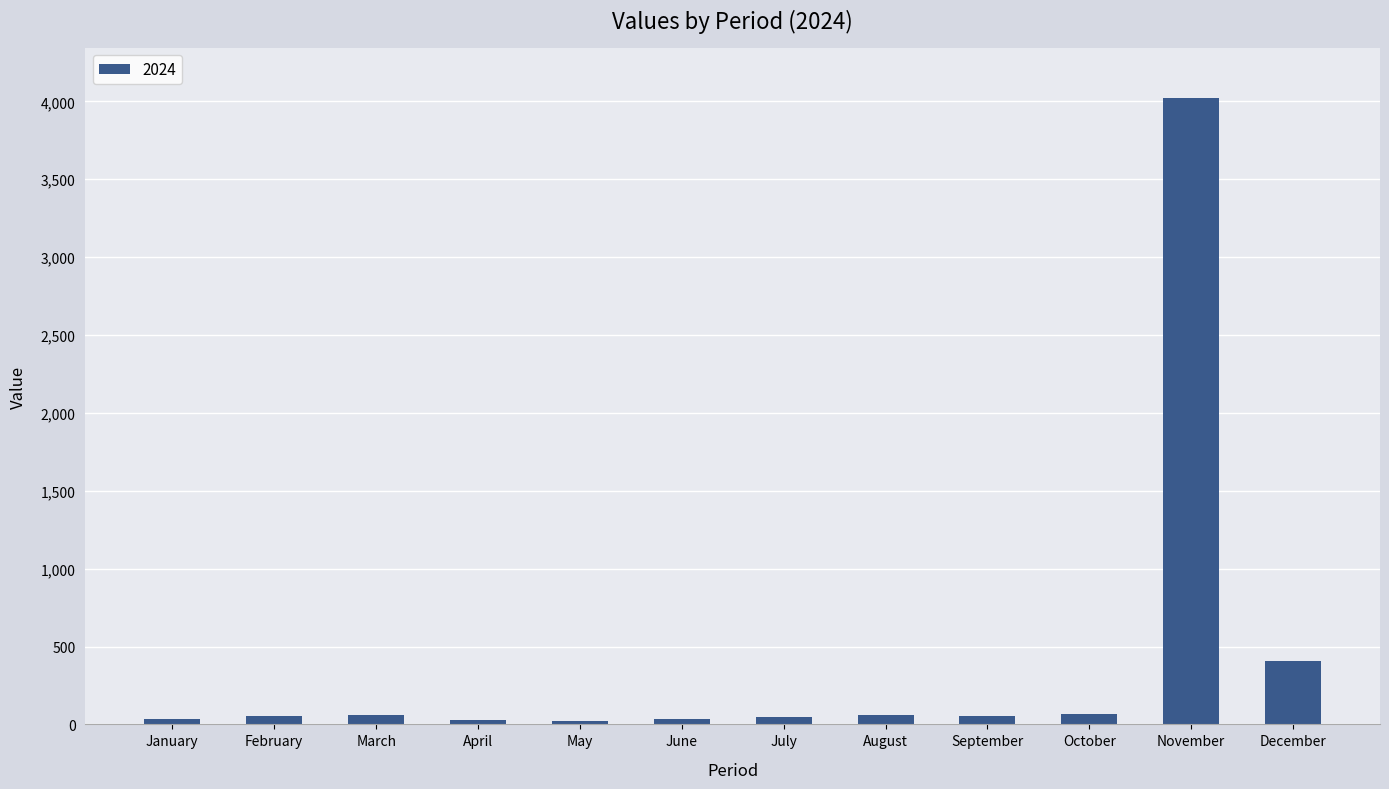

What is the maximum value shown in the chart?

4024